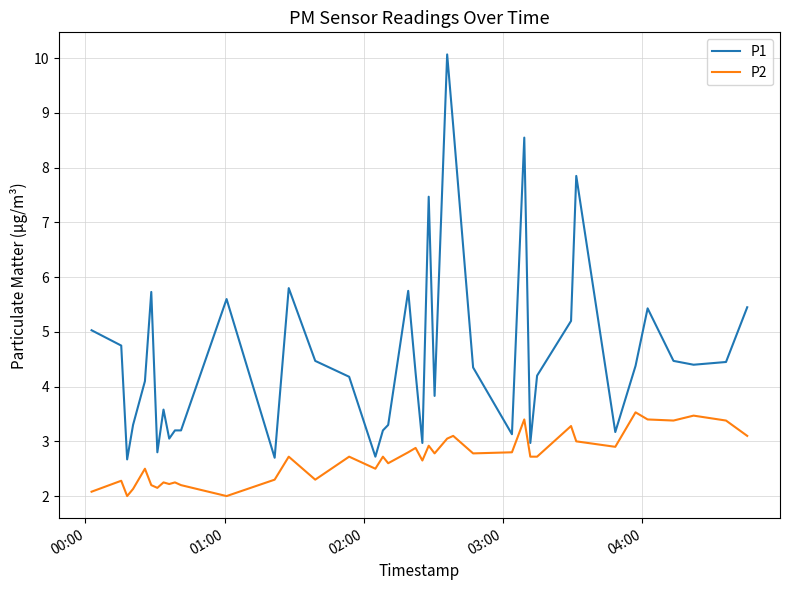

What is the highest value of the P1 series?

10.1